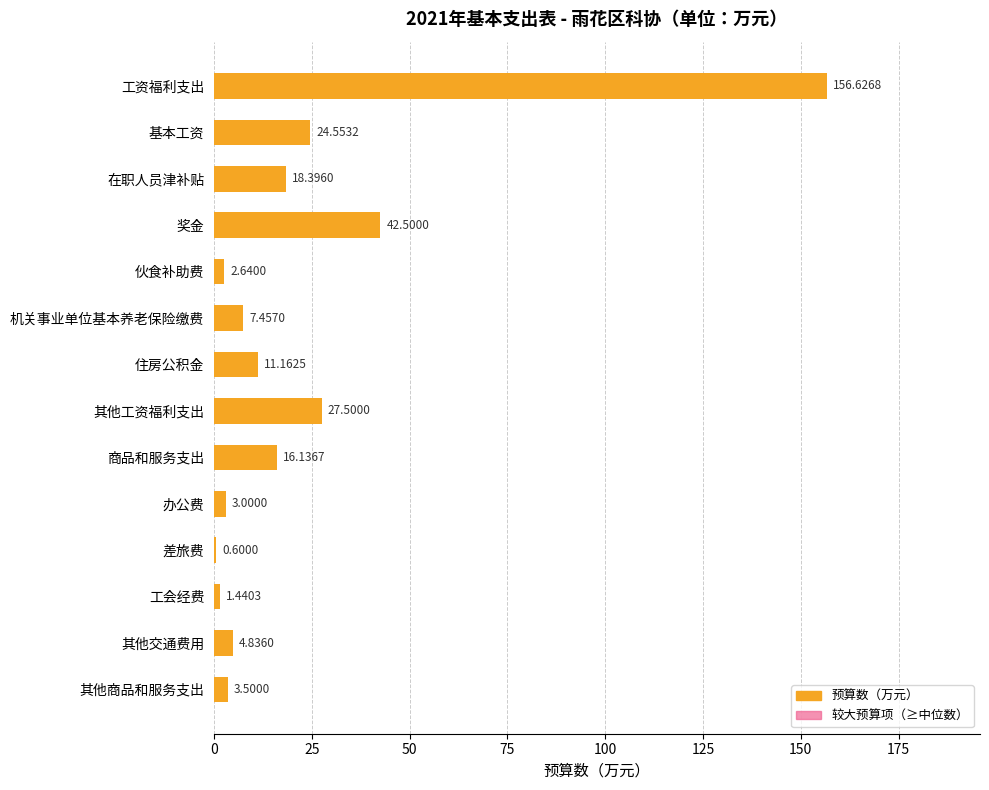

What is the difference between the second highest and second lowest values in the 较大预算项 series?

42.5